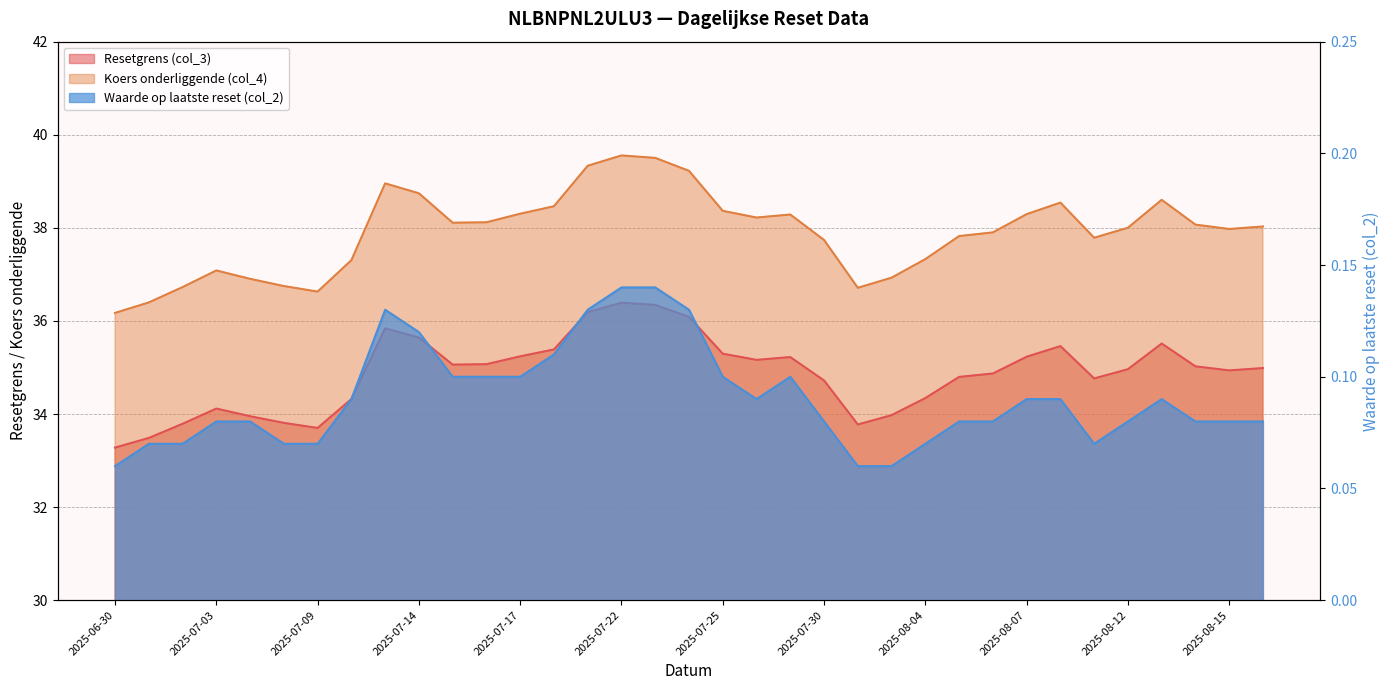

How many data points in Resetgrens (col_3) are less than 34?

8